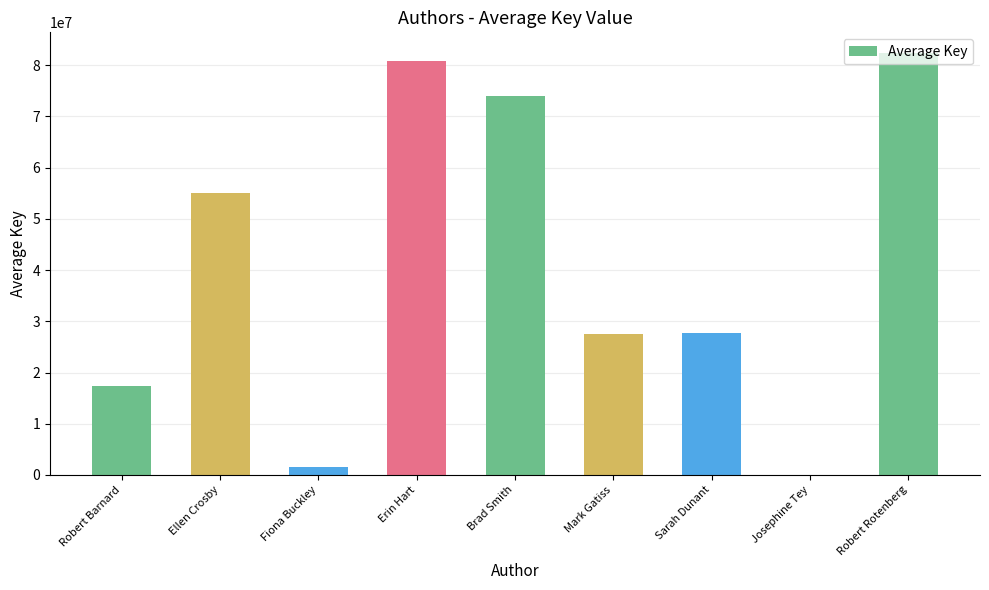

What is the maximum value shown in the chart?

82286486.0